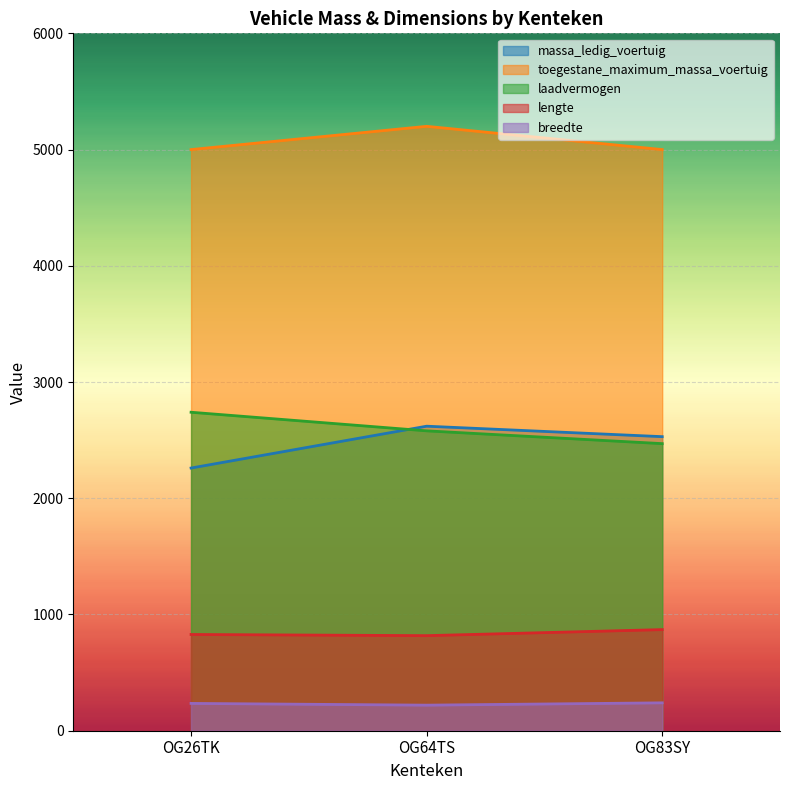

At which label does lengte first exceed 828?

OG83SY